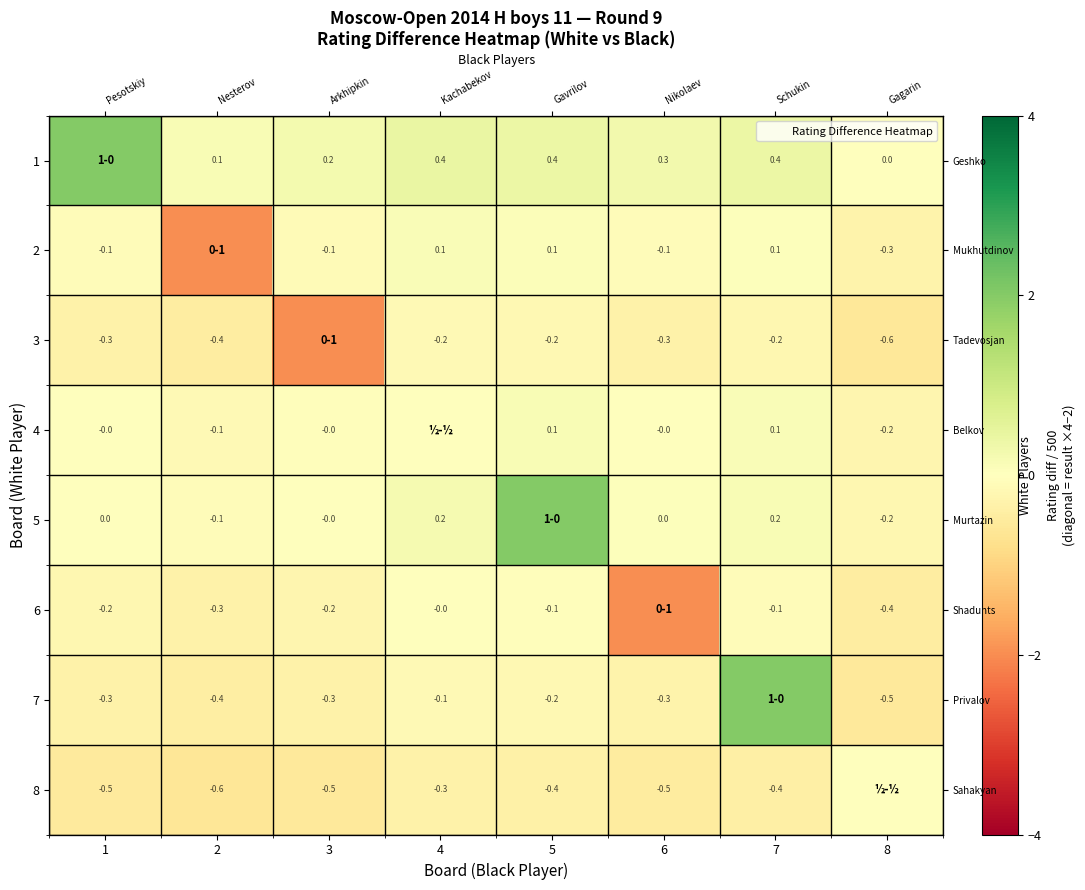

What is the greatest value displayed?

2.0